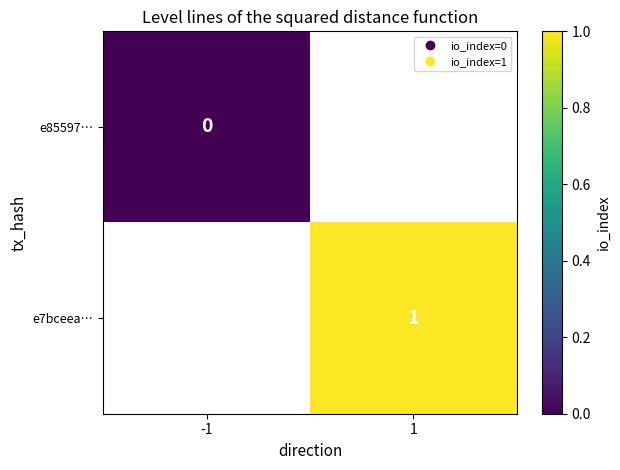

Is the value of e85597… at 1 greater than the value of e7bceea… at 1?

No